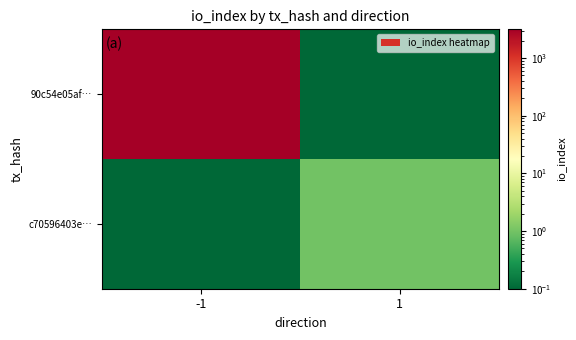

What is the difference between the highest and lowest values at 1?

0.9